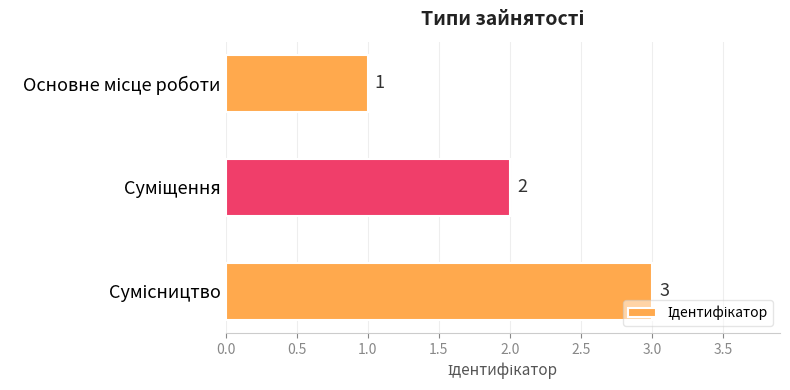

Count the values in the range 1 to 3.

3